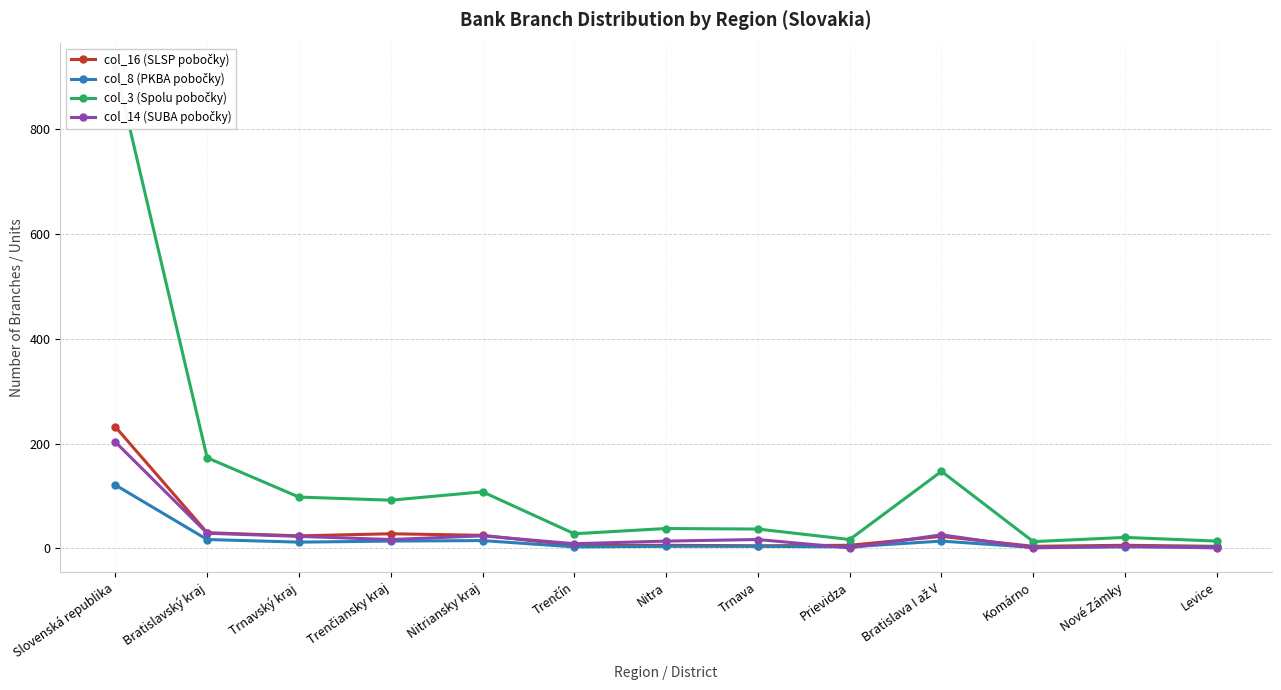

At which label is col_16 (SLSP pobočky) closest to 118?

Bratislavský kraj